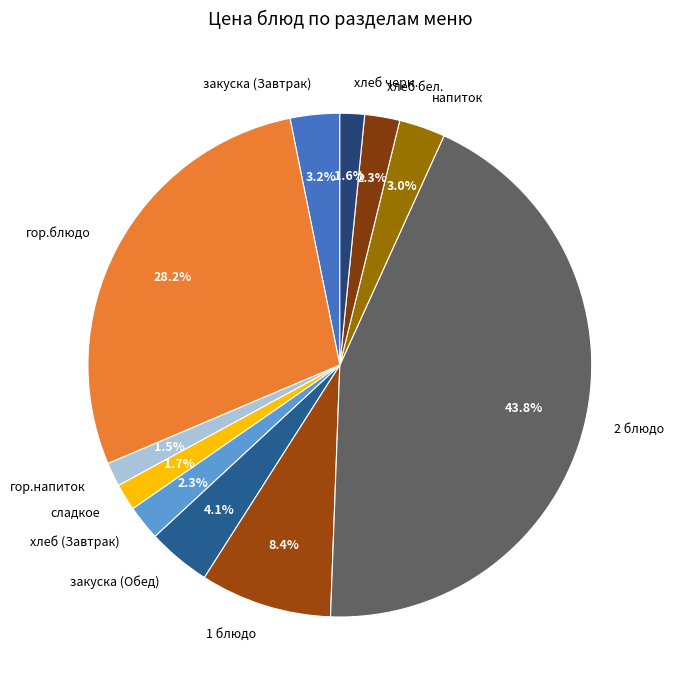

To the nearest percent, what is the average slice percentage?

9%